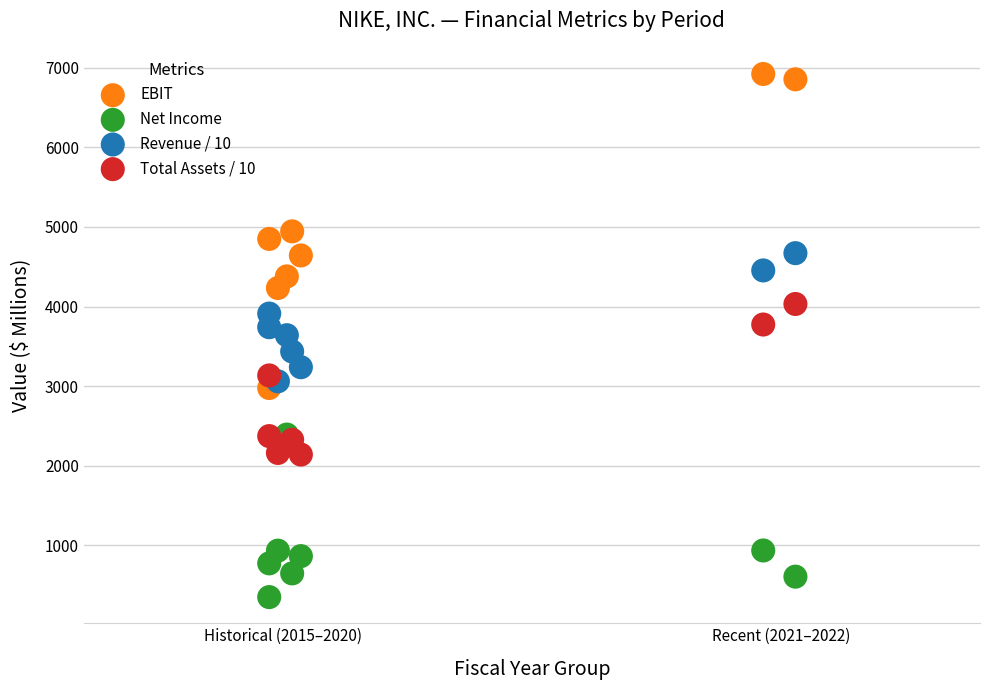

Which series has the largest Y range (max minus min)?

EBIT